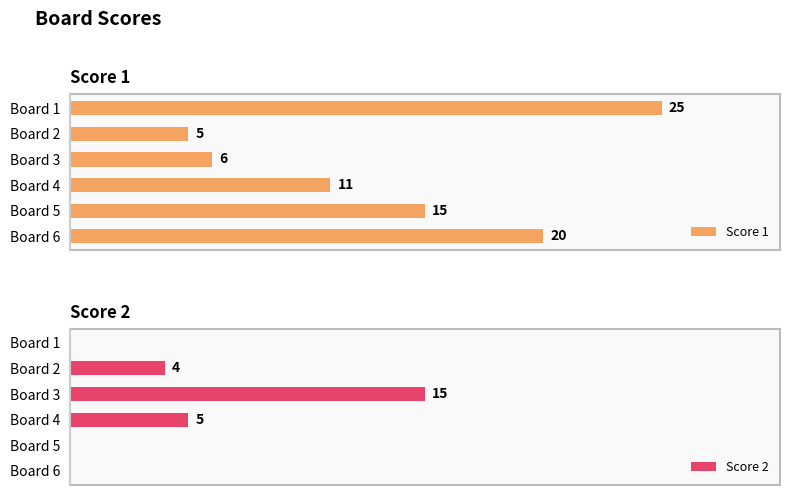

At which label is Score 1 closest to 15?

Board 5